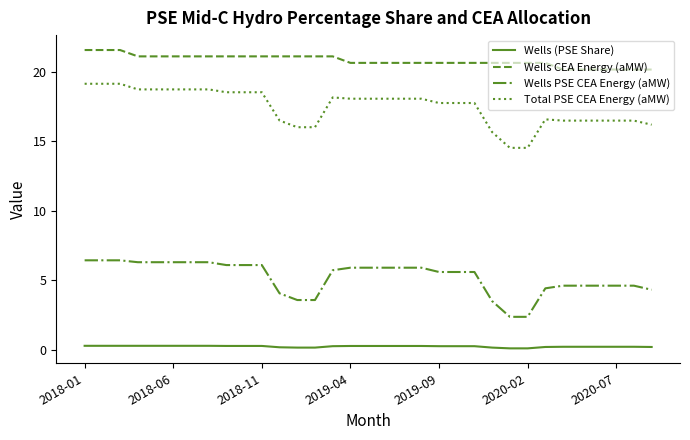

True or false: Wells PSE CEA Energy (aMW) and Wells (PSE Share) cross at least once.

False